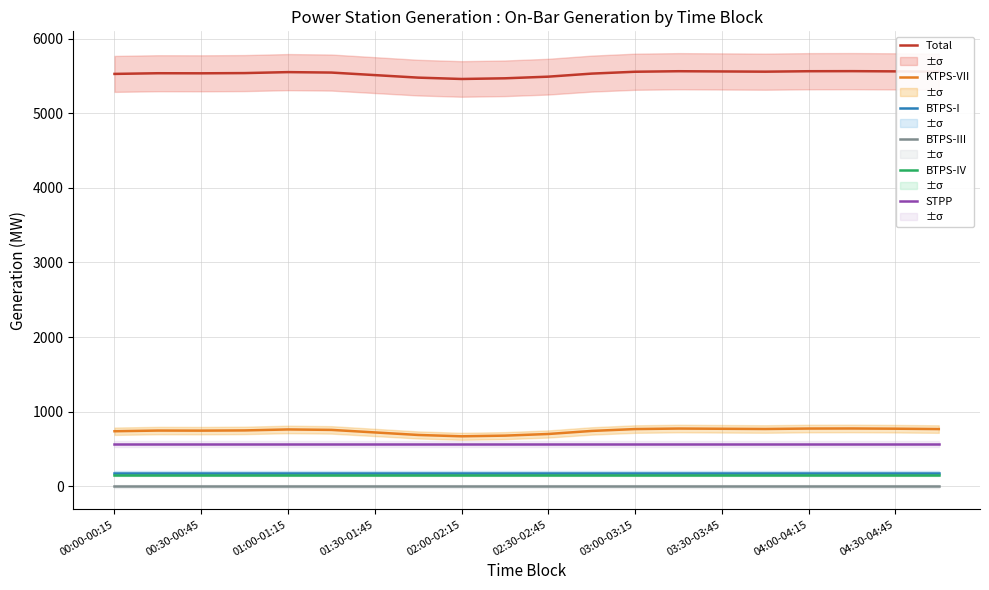

What is the minimum value for BTPS-IV?

155.1